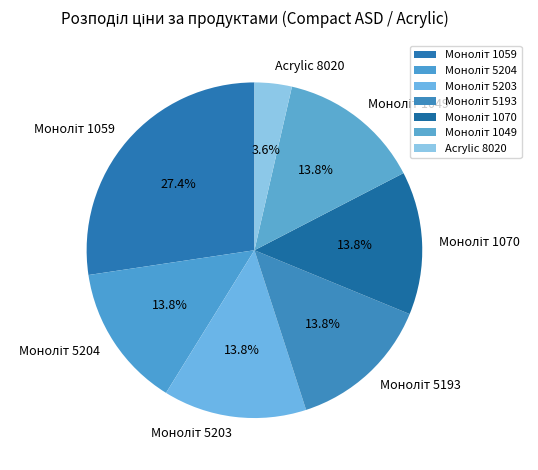

Is there any slice that represents more than half of the pie?

No